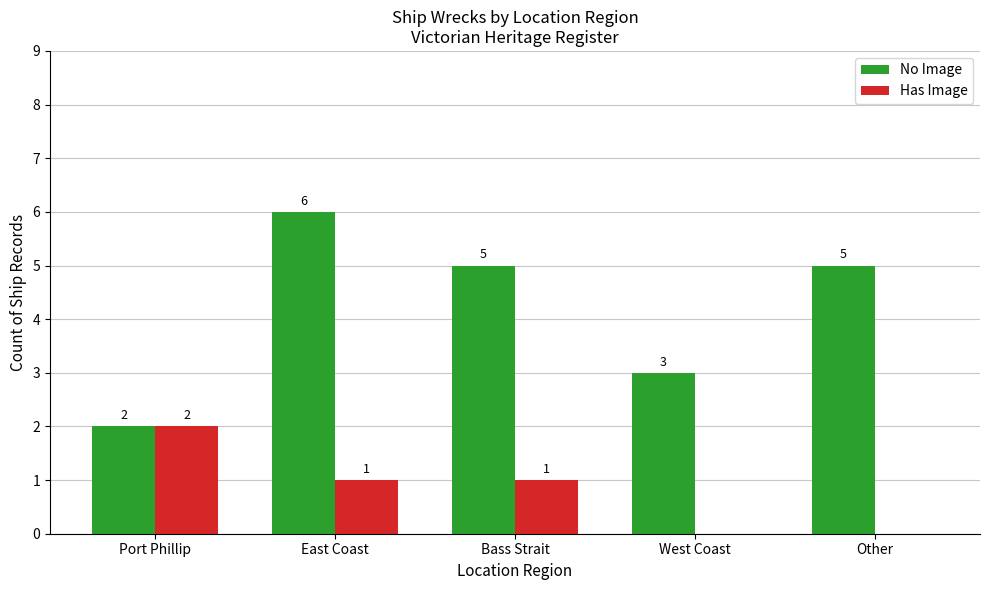

At which label does No Image first exceed 5?

East Coast